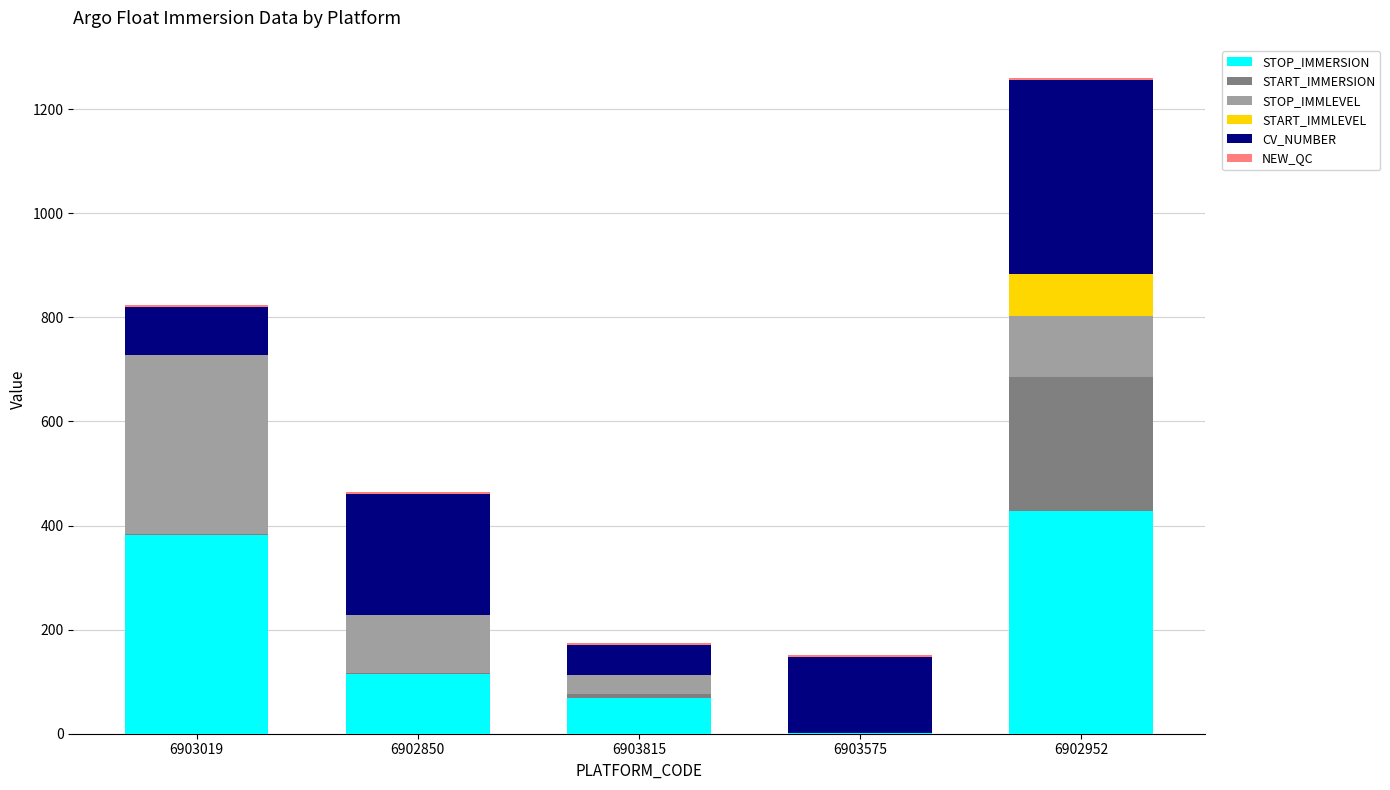

The STOP_IMMERSION series shows 87.7 at 6903019. True or false?

False